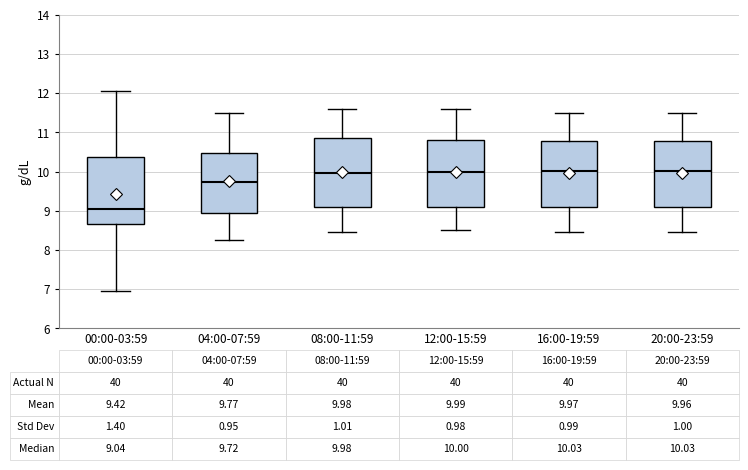

Which box's median line is the lowest?

00:00-03:59